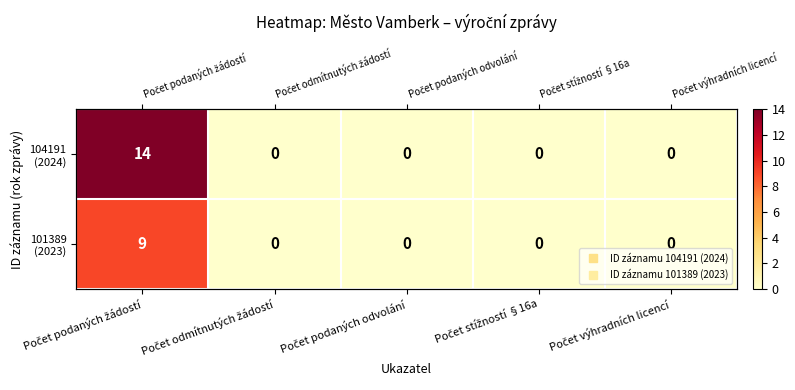

What is the maximum value for 104191 (2024)?

14